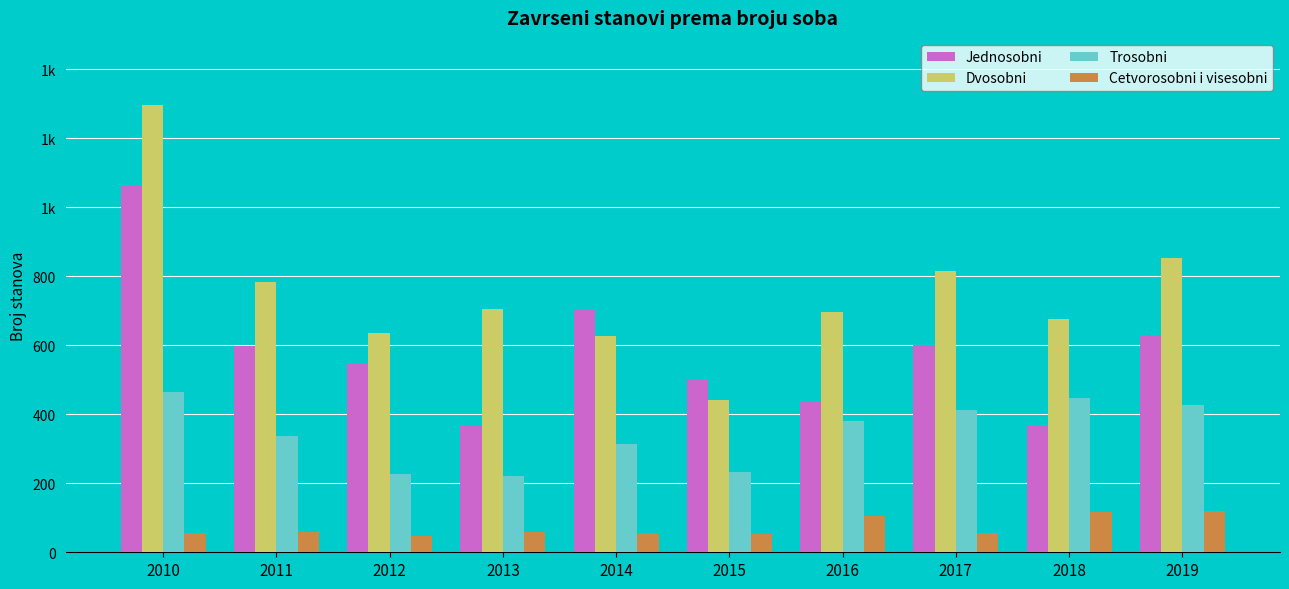

What are all the series names shown in the legend?

Jednosobni, Dvosobni, Trosobni, Cetvorosobni i visesobni